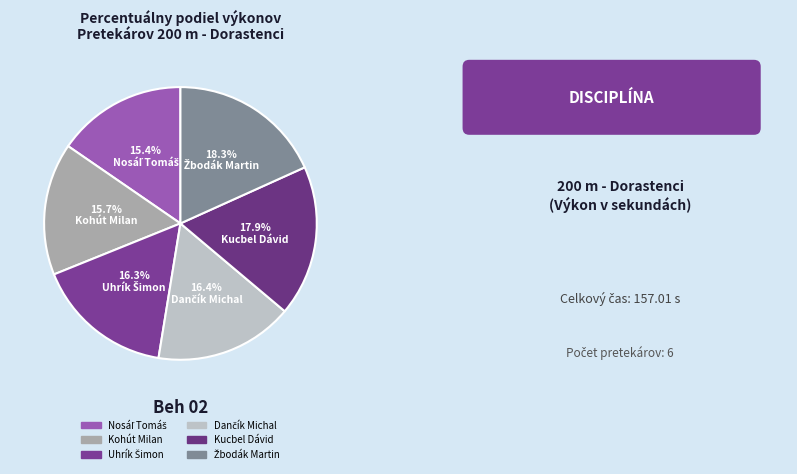

What percentage do Kohút Milan and Kucbel Dávid together represent?

33.6%